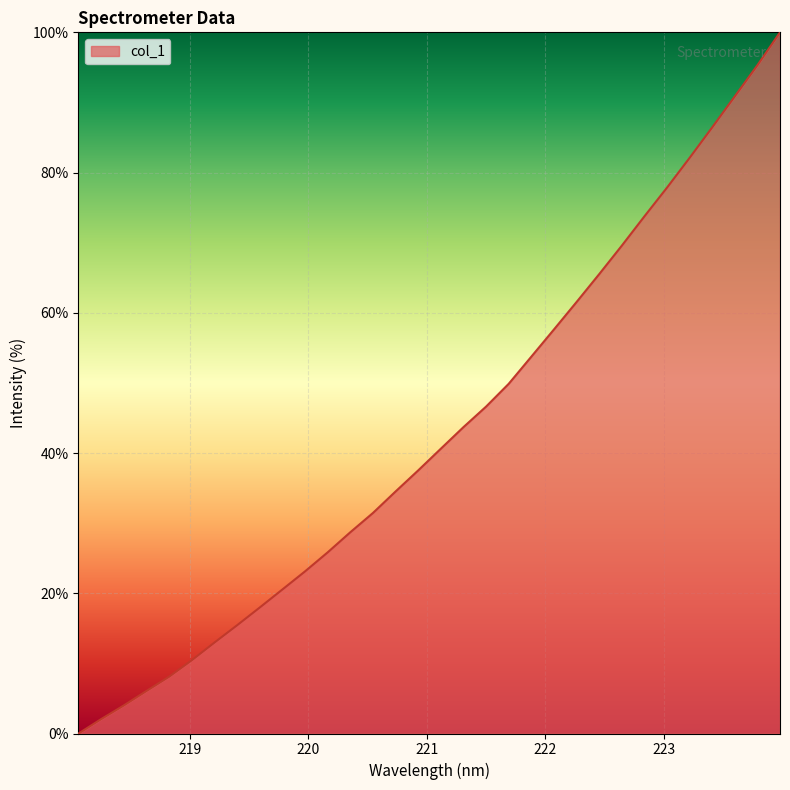

What is the difference between the maximum and minimum values?

100.0